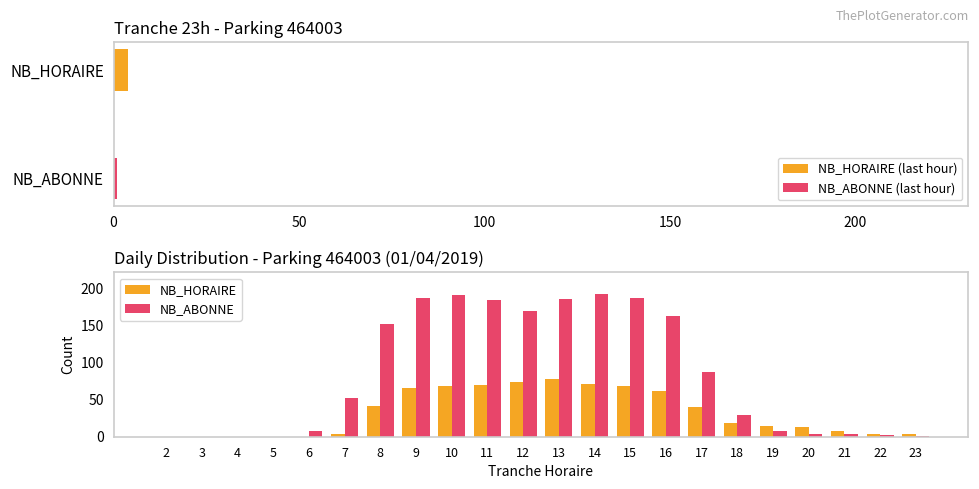

Rank the series by their average value, from highest to lowest.

NB_ABONNE, NB_HORAIRE